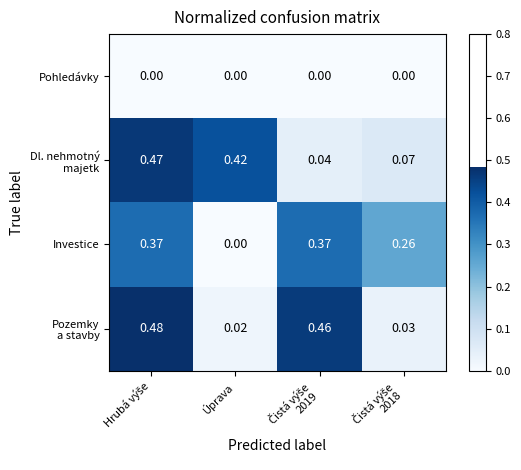

Count the number of categories in the chart.

4